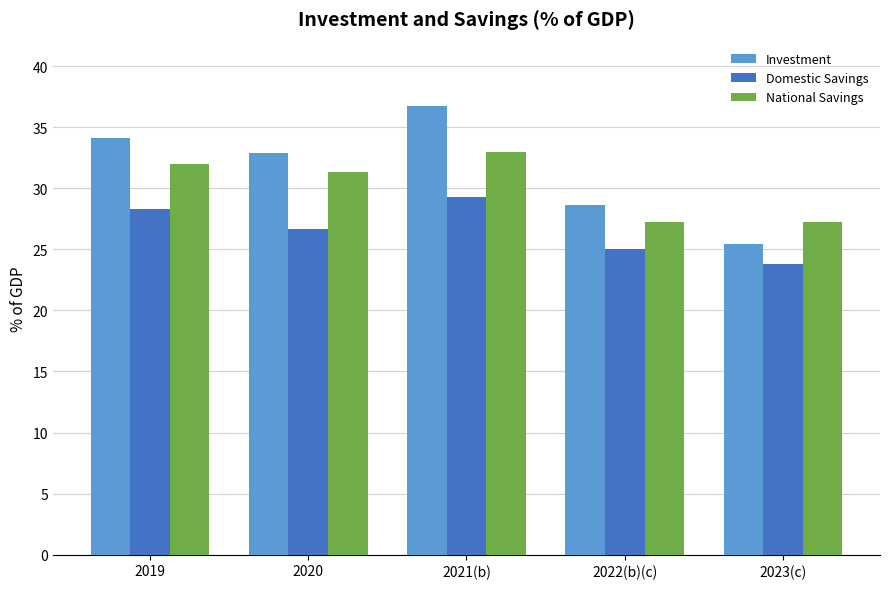

Between 2020 and 2021(b), which series saw the biggest shift?

Investment